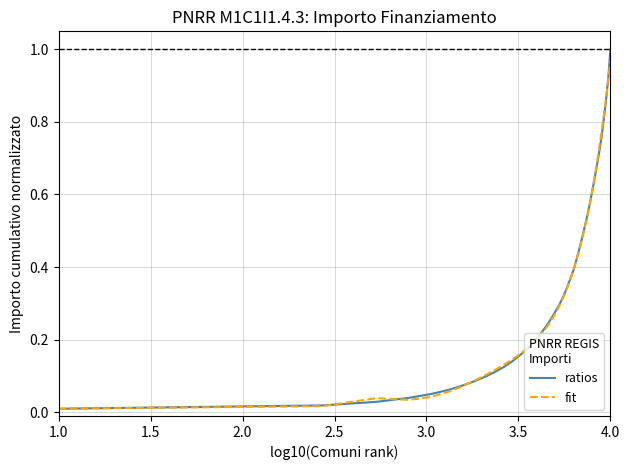

What is the sum of all ratios values?

13.7